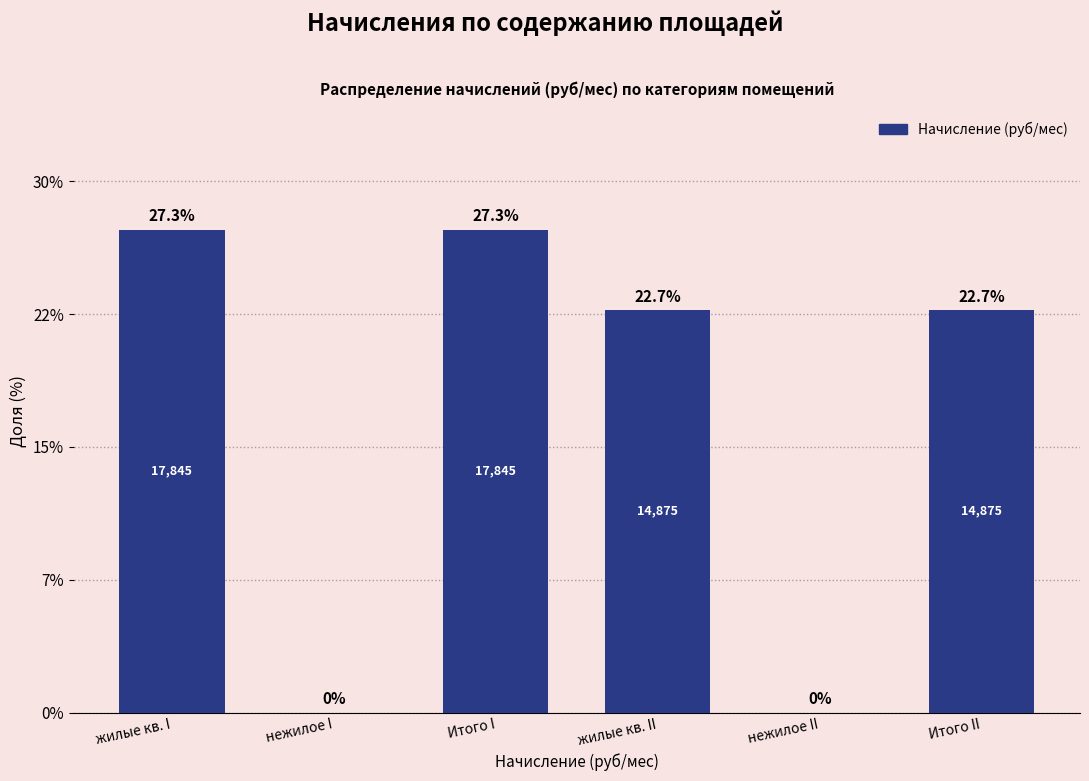

Are the bars horizontal?

No